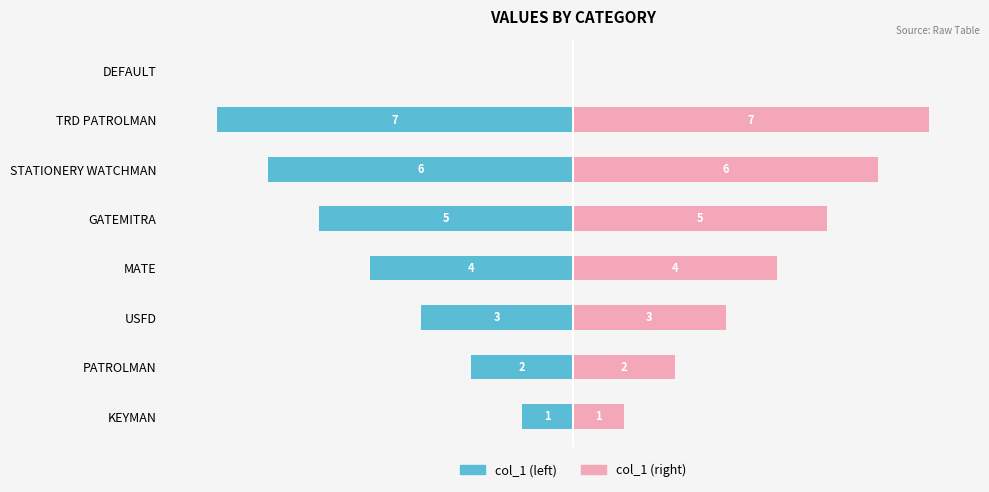

Are the bars grouped side by side (vs. stacked)?

Yes